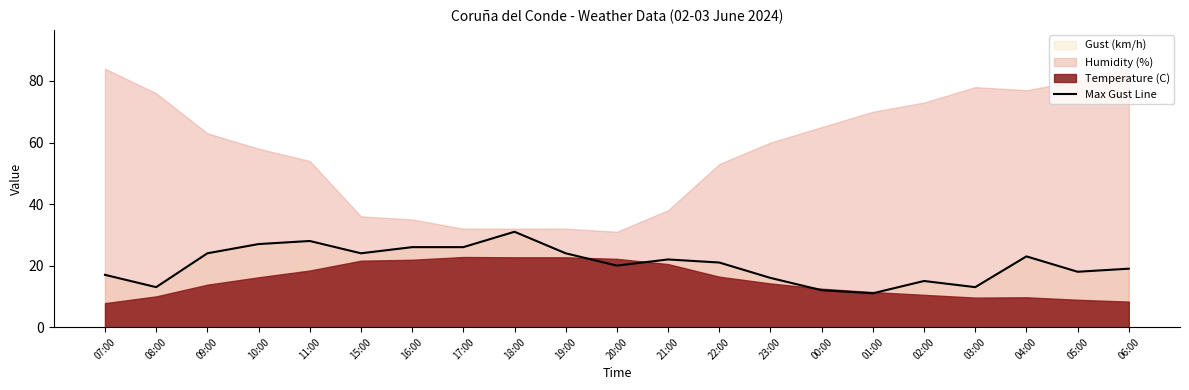

True or false: there are more than 0 points higher than both neighbors.

True